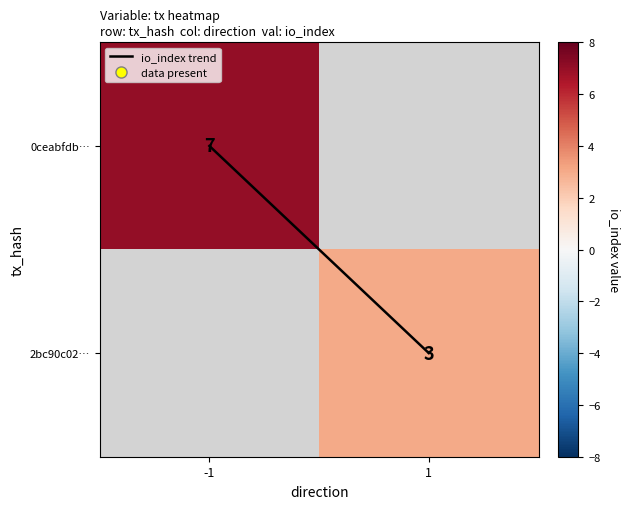

Is the value of 2bc90c02… at 1 greater than the value of io_index trend at 1?

Yes